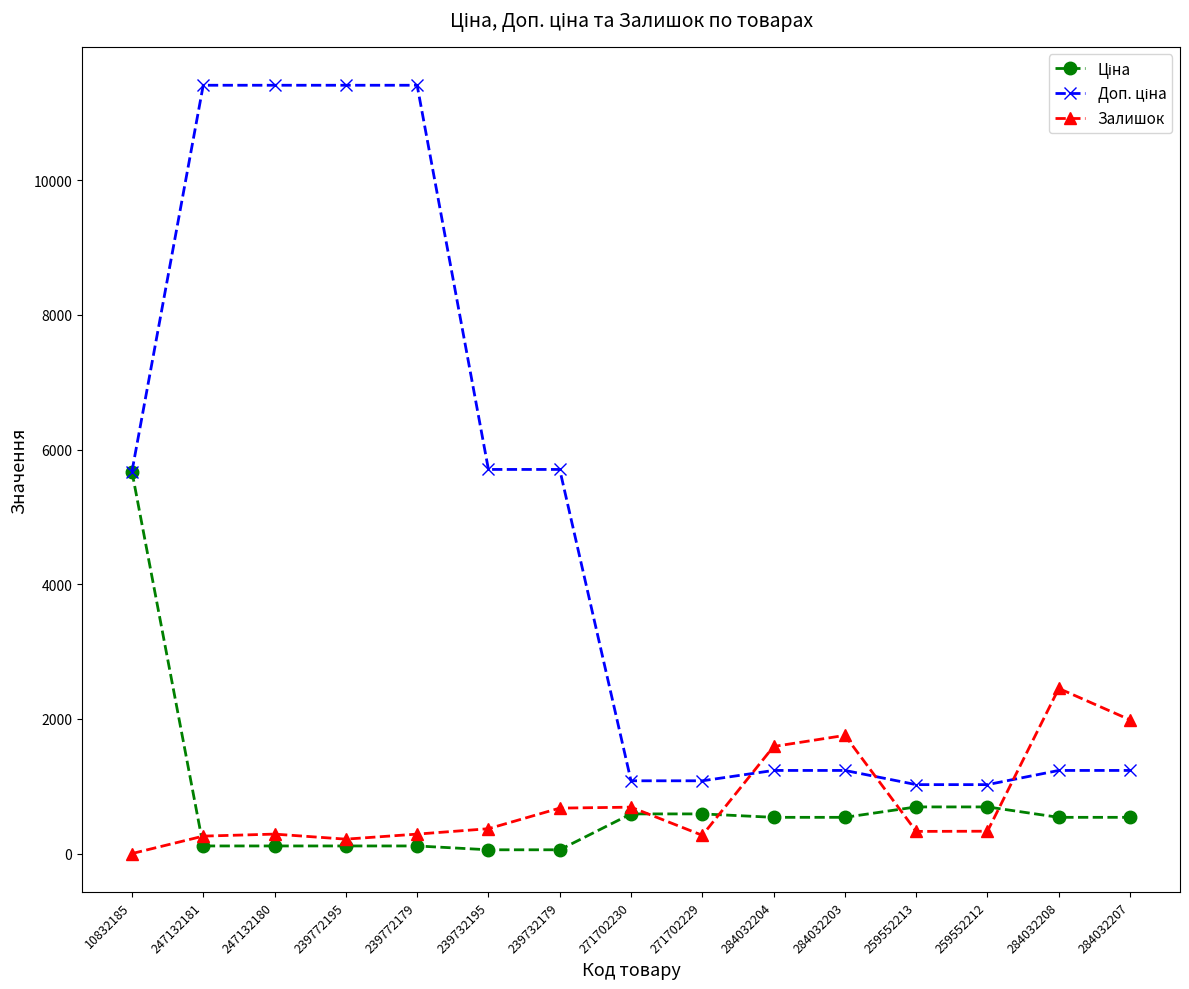

What is the difference between the highest and lowest values at 284032203?

1217.0